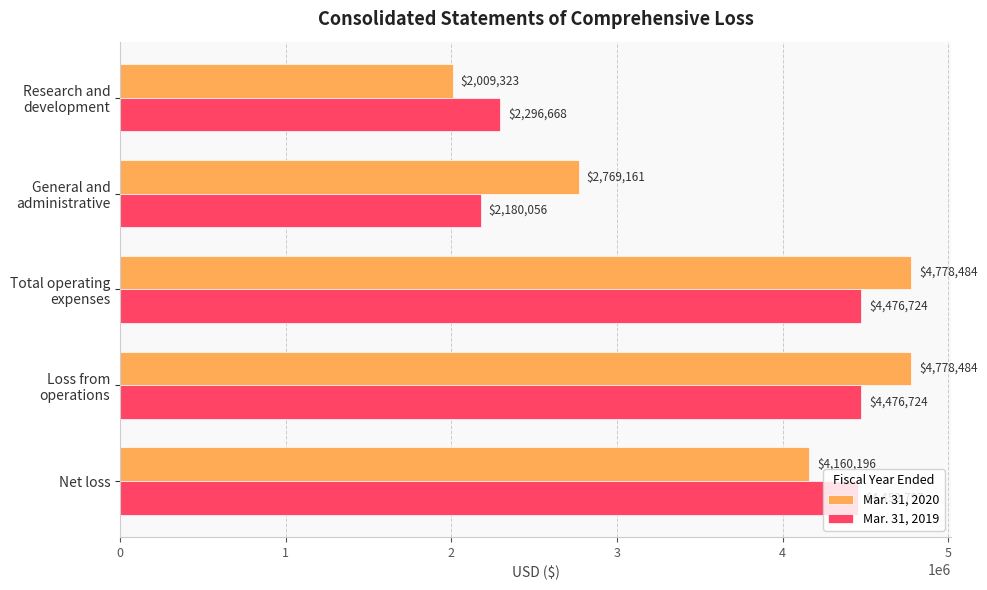

What is the approximate value of Mar. 31, 2019 at Net loss, to the nearest 10?

4452800